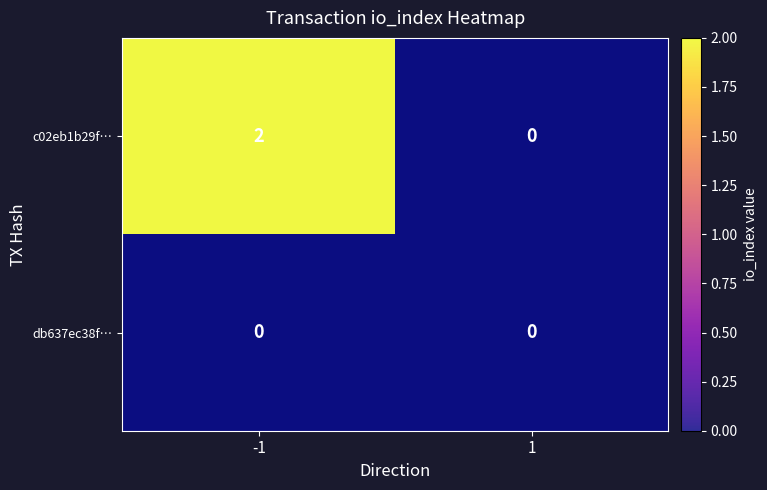

At how many categories does at least one series exceed 1?

1